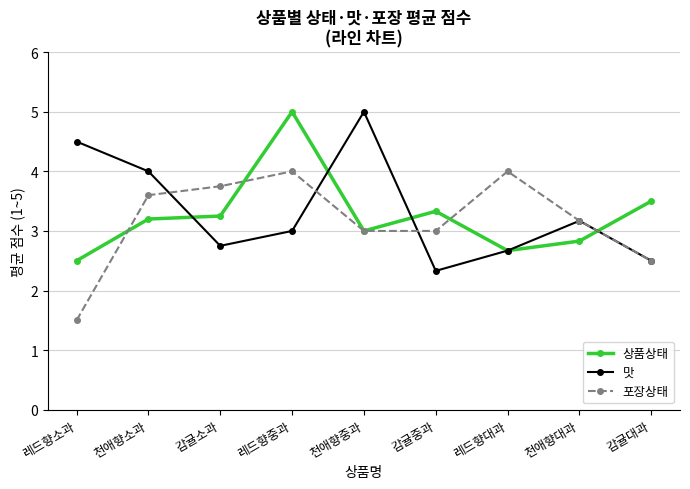

How many values in the 맛 series are below 3?

4